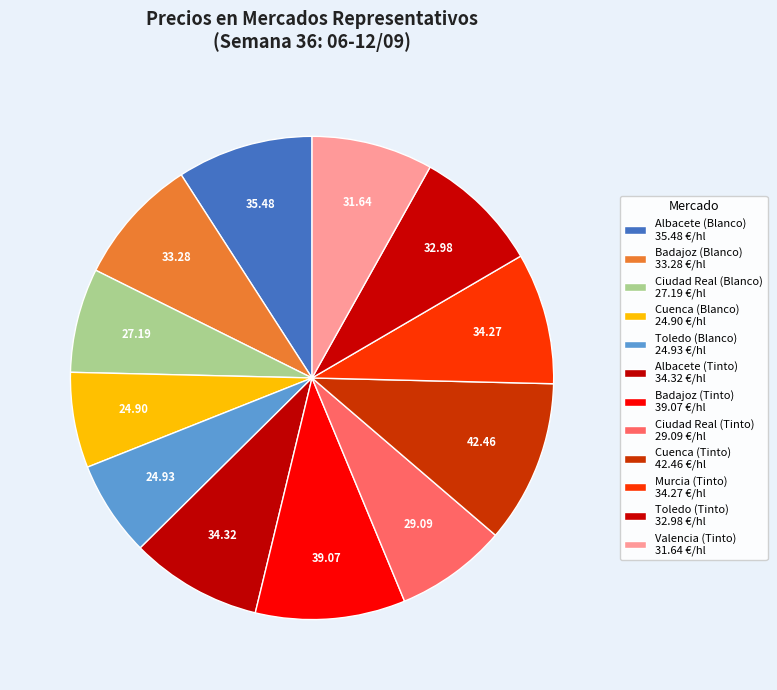

How many slices are in this pie chart?

12